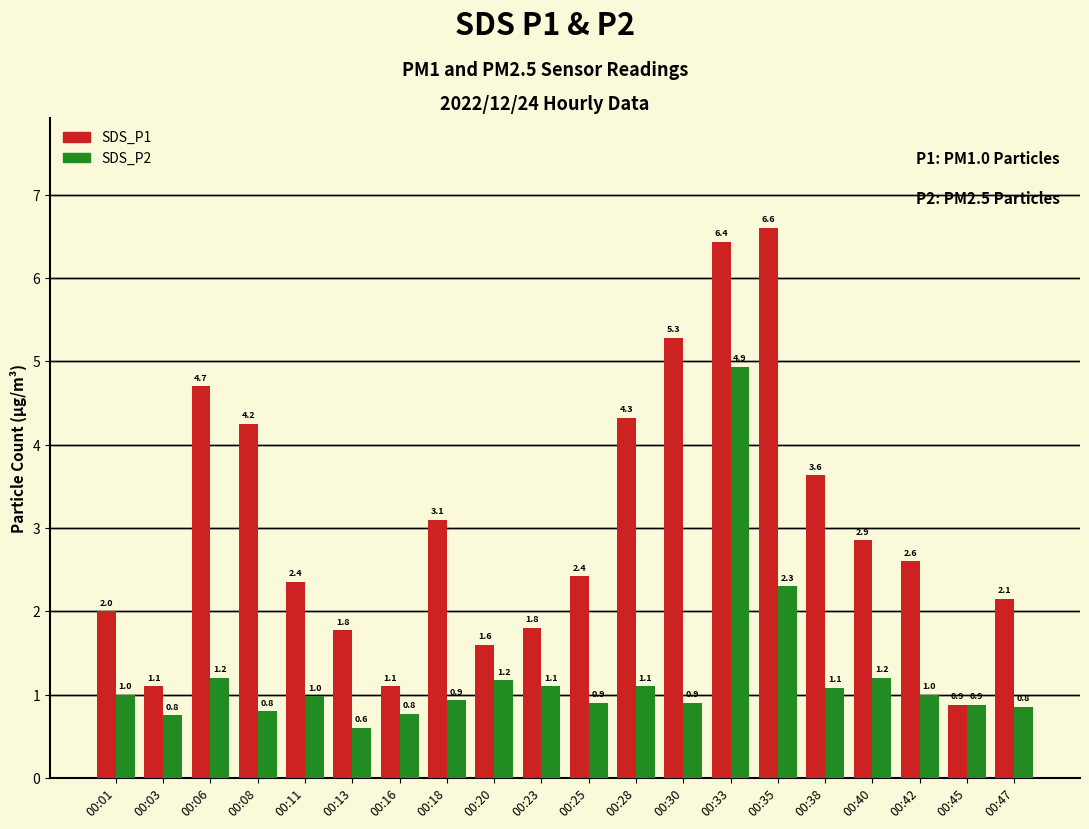

Which category has the highest value in the SDS_P1 series?

00:35